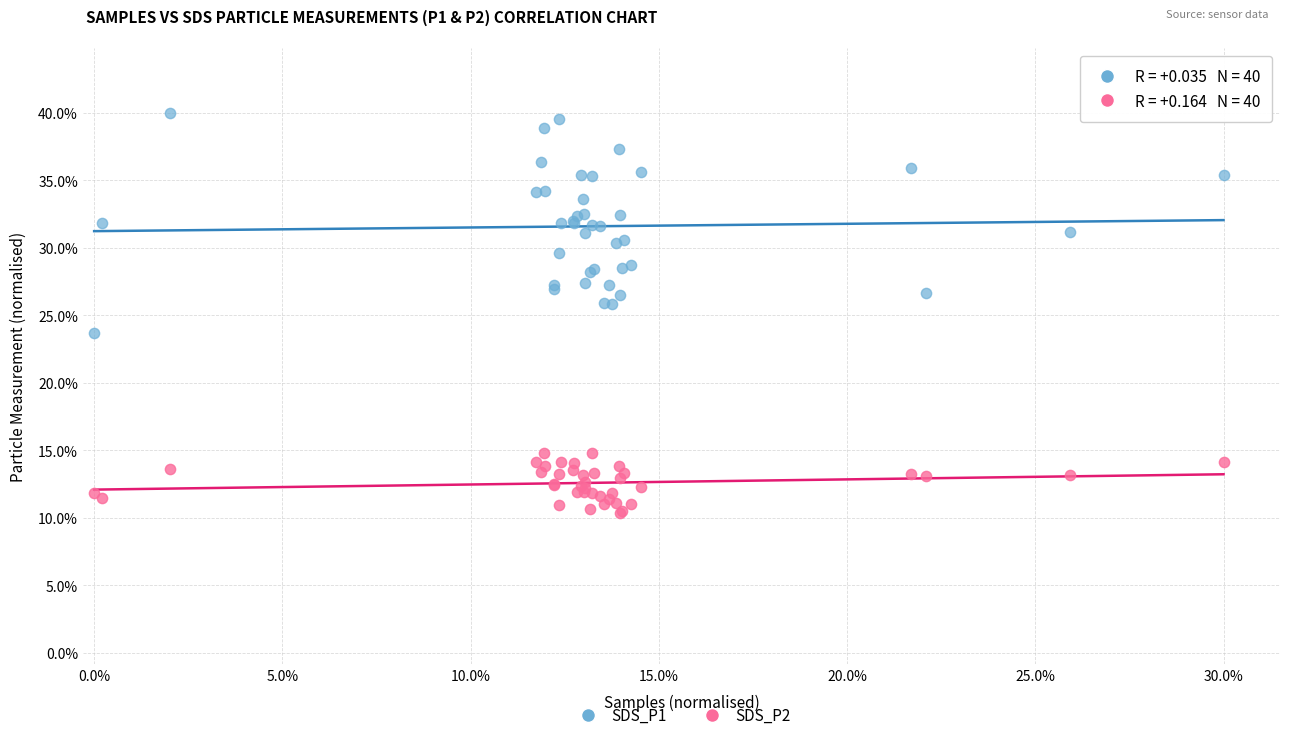

Which series contains the lowest Y value?

SDS_P2